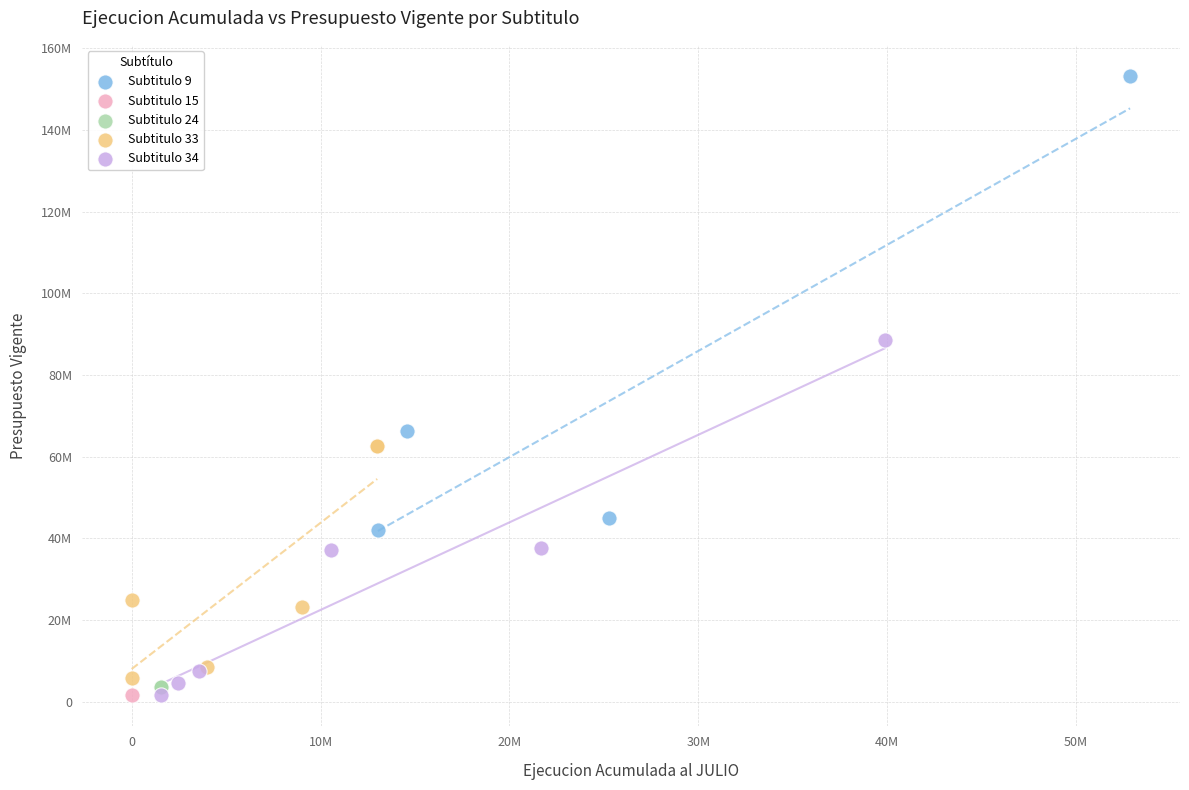

Which series reaches the maximum Y coordinate?

Subtitulo 9